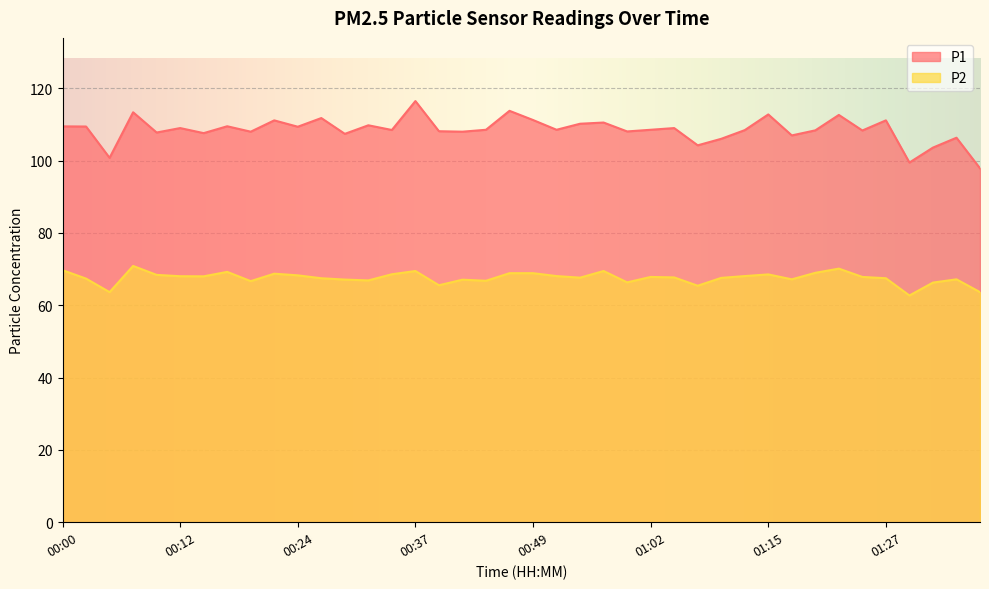

Which label corresponds to the smallest value in the chart?

01:30